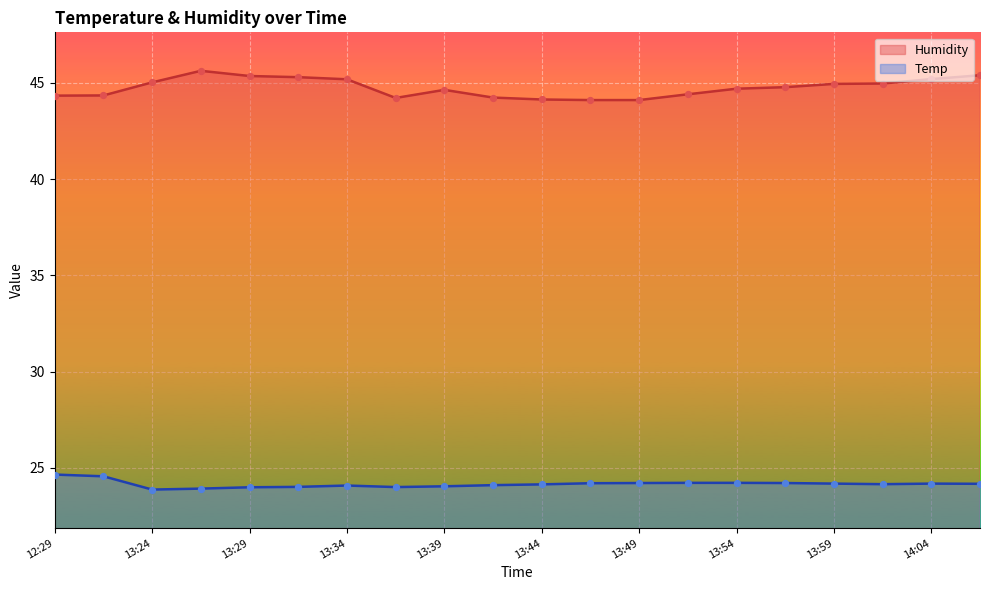

What is the difference between the maximum and minimum values in the Temp series?

0.8